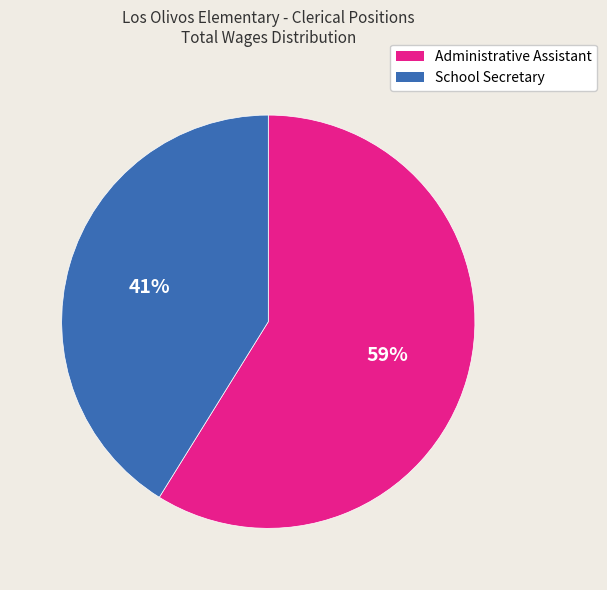

Is it true that Administrative Assistant is 64% of the pie?

False